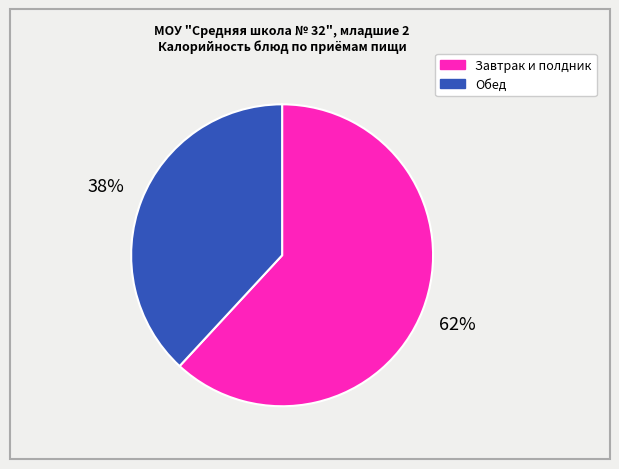

How many slices are in this pie chart?

2